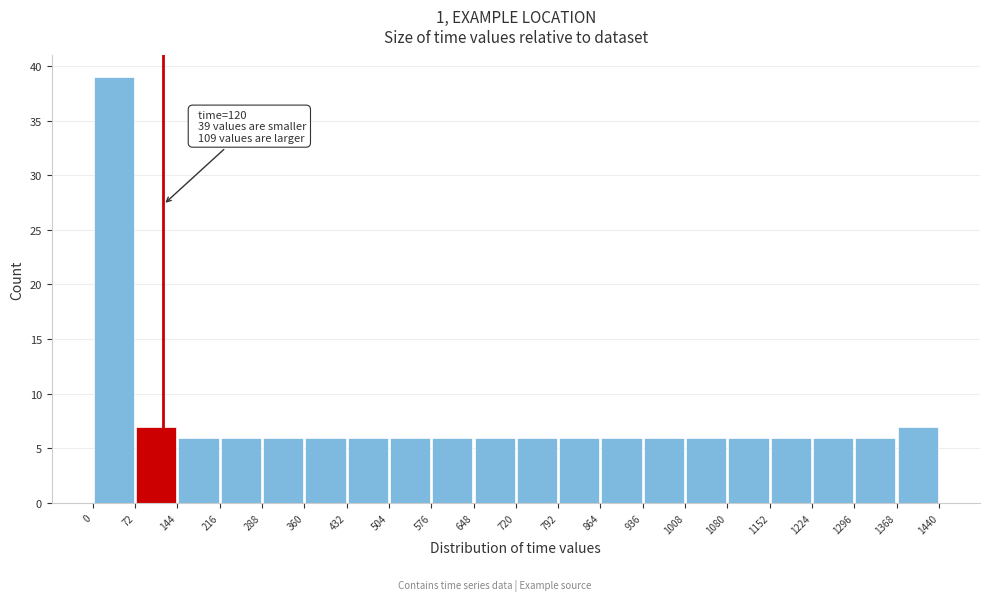

Which range on the x-axis has the tallest bar?

0 to 72